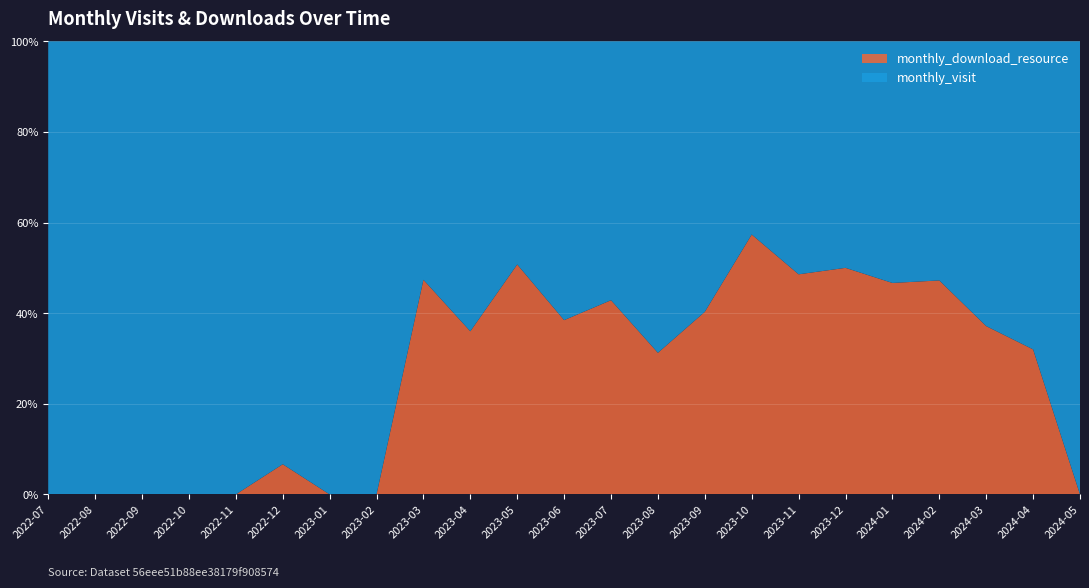

Reading right to left, transcribe all the data shown in this chart.

monthly_visit: 2024-05=3	2024-04=17	2024-03=22	2024-02=19	2024-01=16	2023-12=20	2023-11=18	2023-10=29	2023-09=40	2023-08=22	2023-07=32	2023-06=24	2023-05=33	2023-04=32	2023-03=30	2023-02=14	2023-01=20	2022-12=28	2022-11=22	2022-10=25	2022-09=15	2022-08=13	2022-07=7
monthly_download_resource: 2024-05=0	2024-04=8	2024-03=13	2024-02=17	2024-01=14	2023-12=20	2023-11=17	2023-10=39	2023-09=27	2023-08=10	2023-07=24	2023-06=15	2023-05=34	2023-04=18	2023-03=27	2023-02=0	2023-01=0	2022-12=2	2022-11=0	2022-10=0	2022-09=0	2022-08=0	2022-07=0